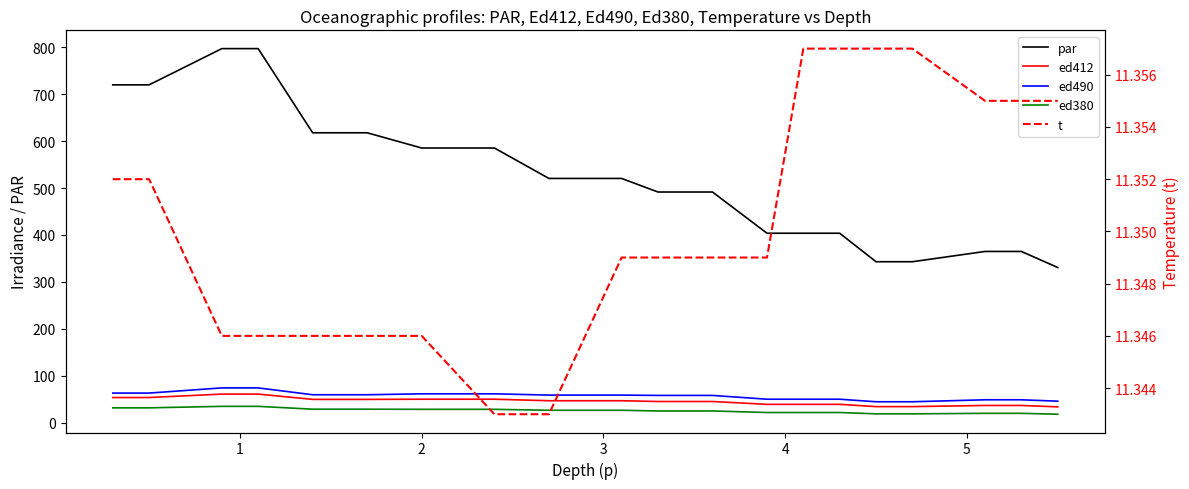

What is the difference between the maximum and minimum values in the par series?

466.8